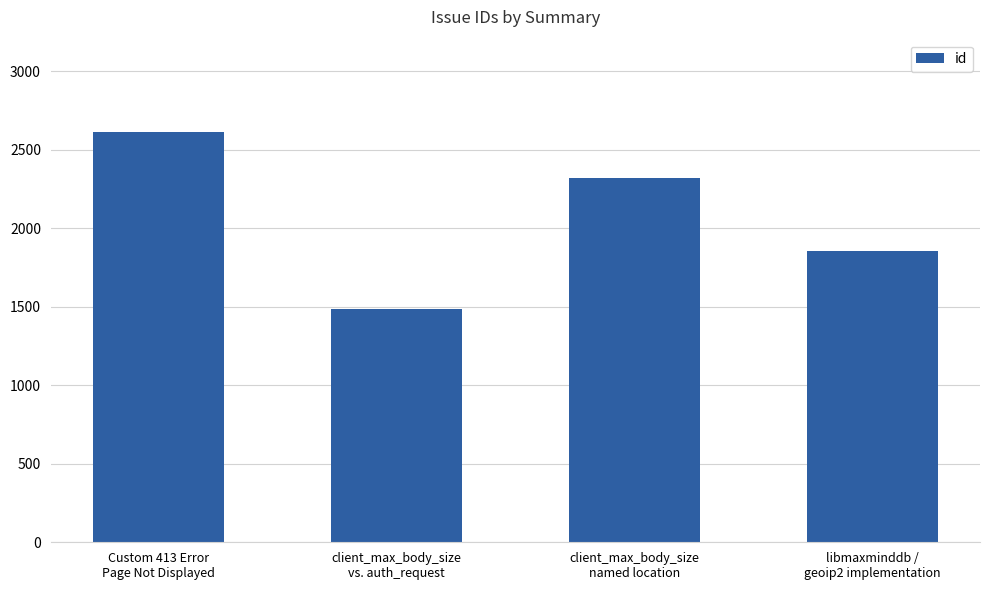

Where is the data nearest to the value 2046?

libmaxminddb /
geoip2 implementation